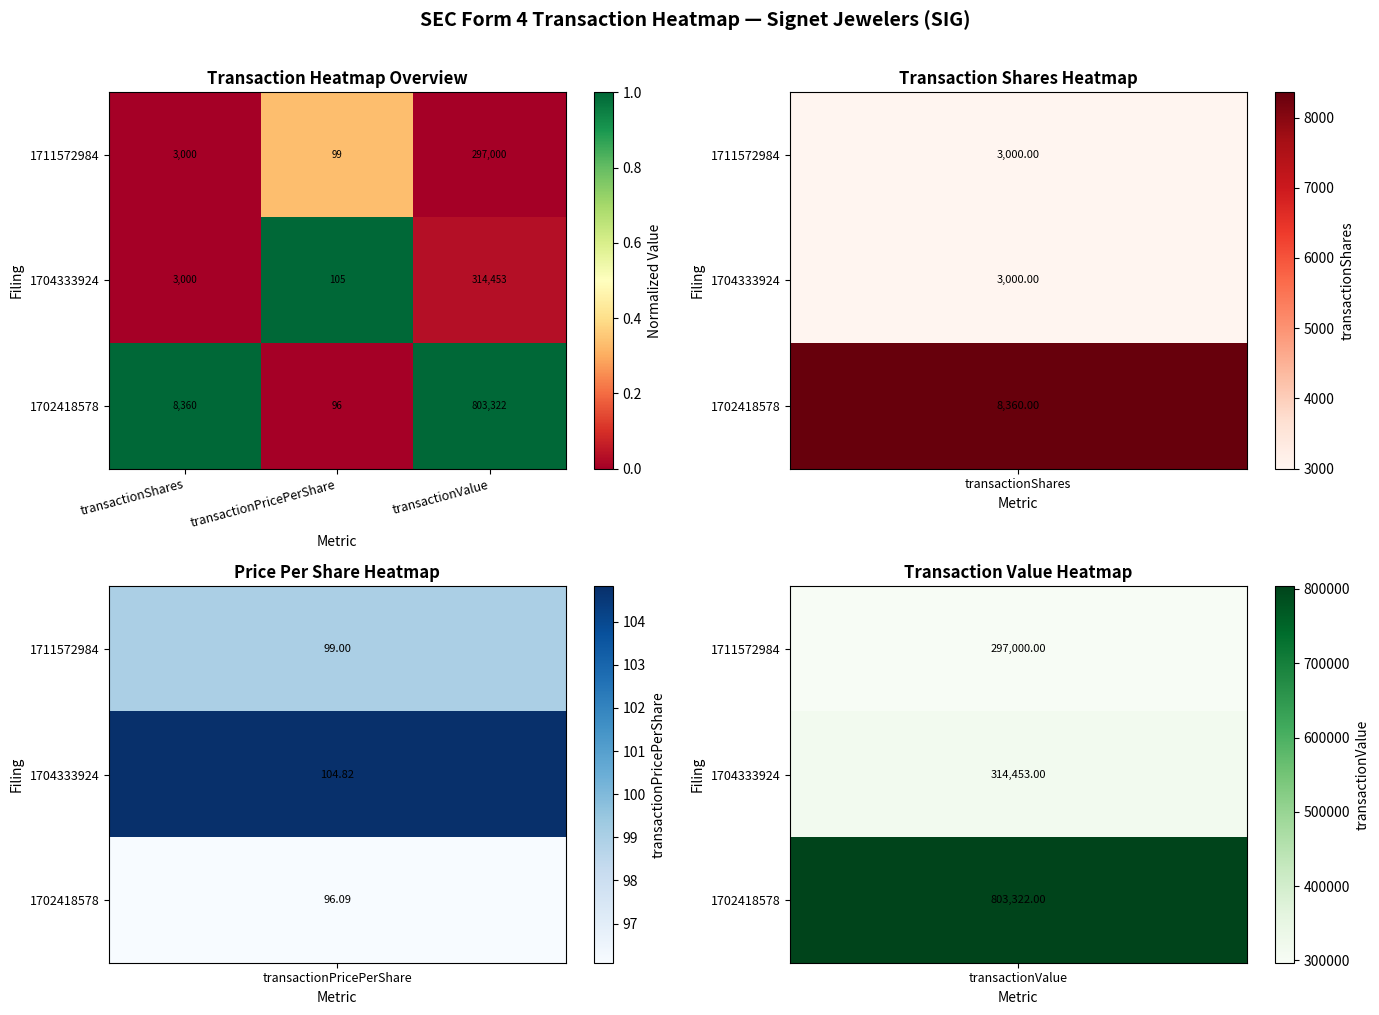

What is the spread (max minus min) of values at transactionPricePerShare?

9